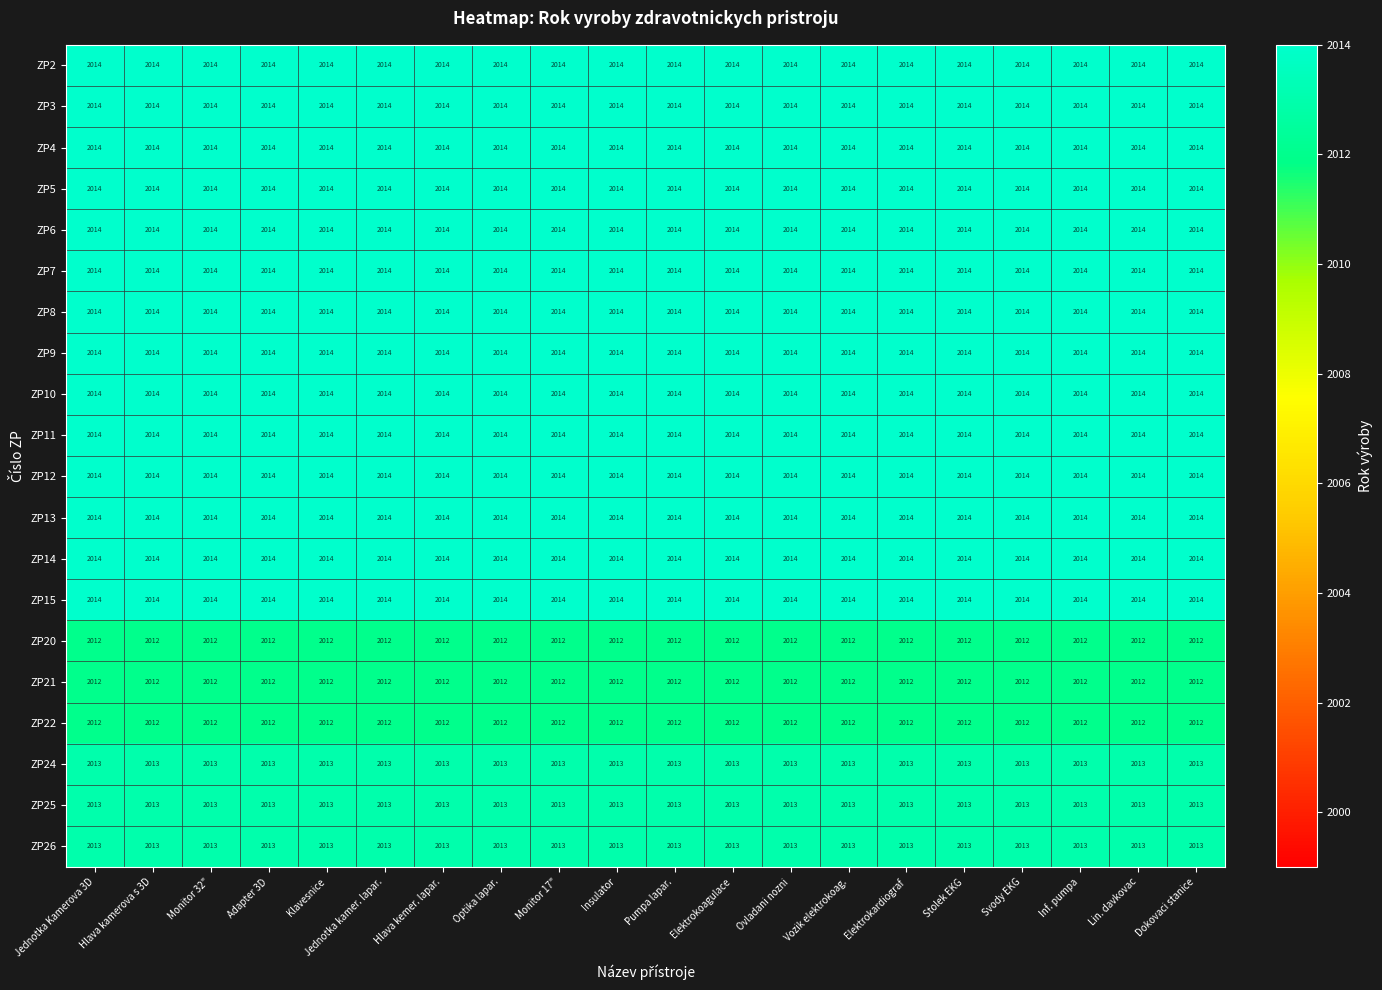

At how many categories does at least one series exceed 2013?

20